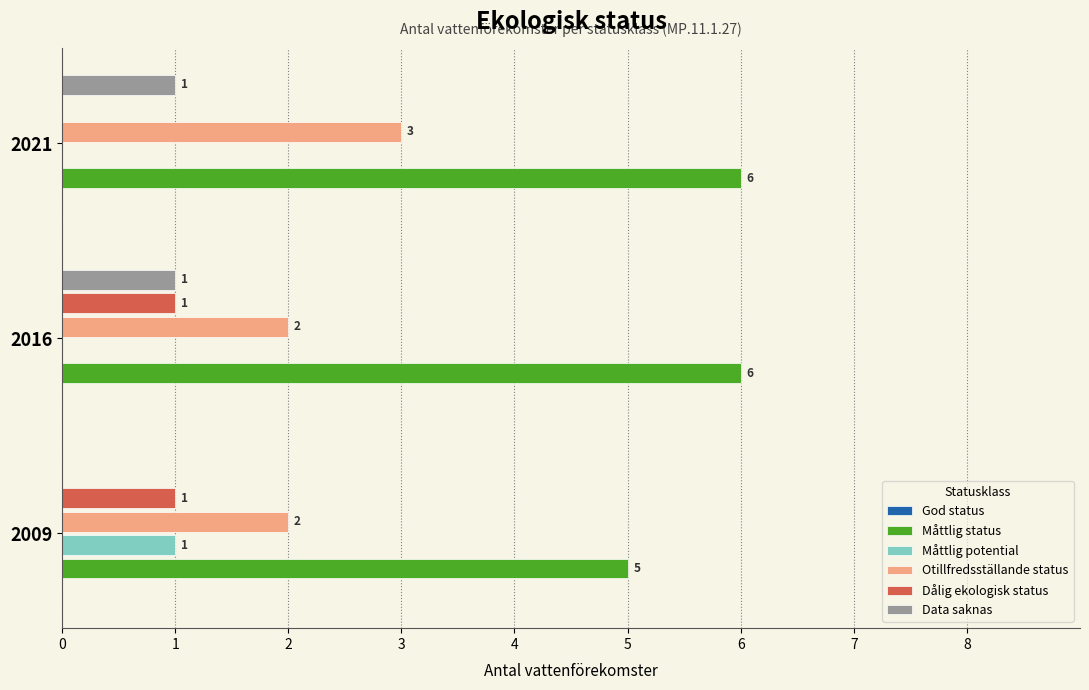

What is the sum of the Måttlig status values at 2016 and 2009?

11